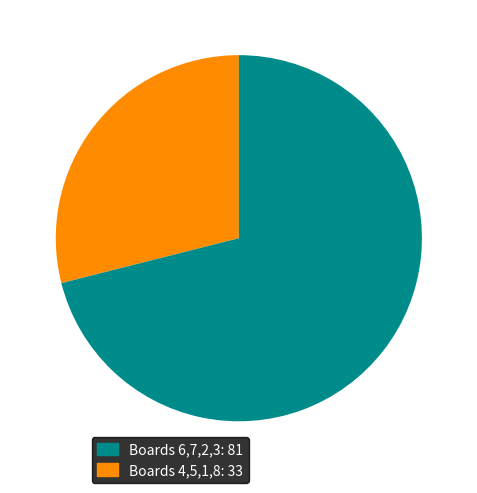

Is there any slice that represents more than half of the pie?

Yes